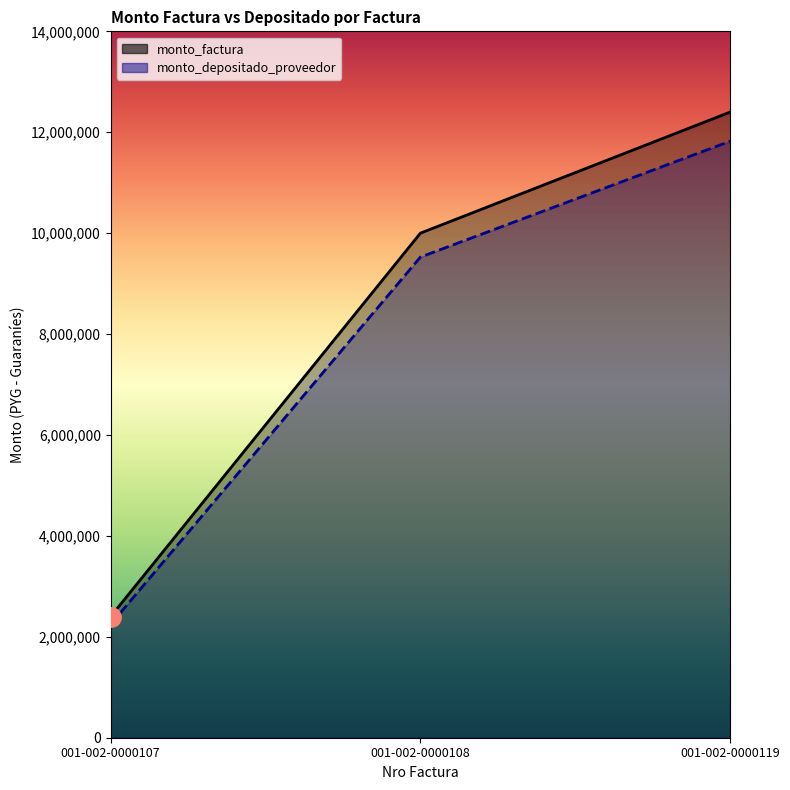

What are all the series names shown in the legend?

monto_factura, monto_depositado_proveedor